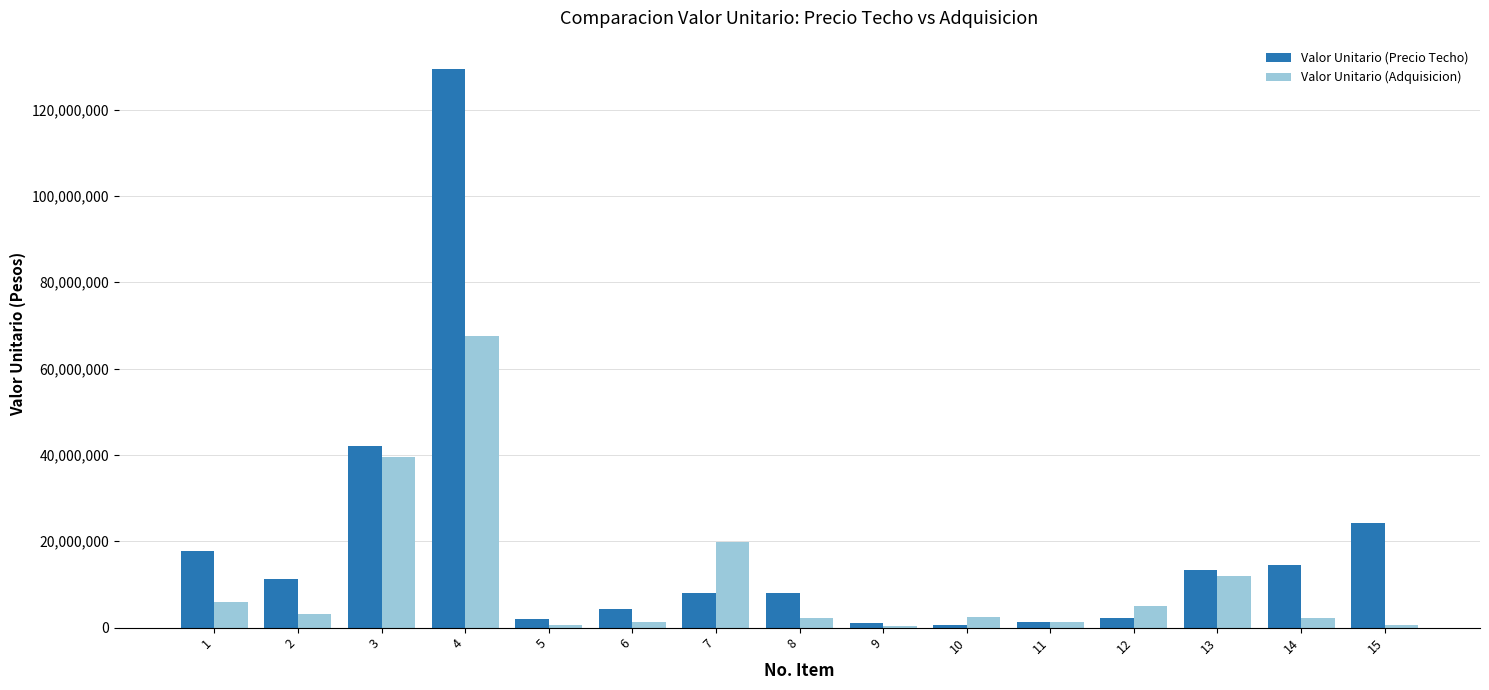

What is the sum of all Valor Unitario (Adquisicion) values?

163771070